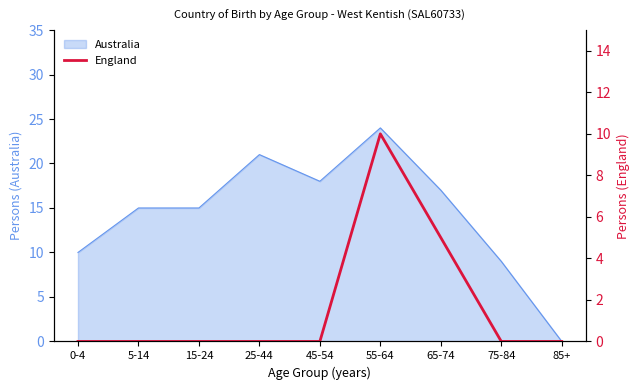

True or false: the data shows 2 at 55-64.

False